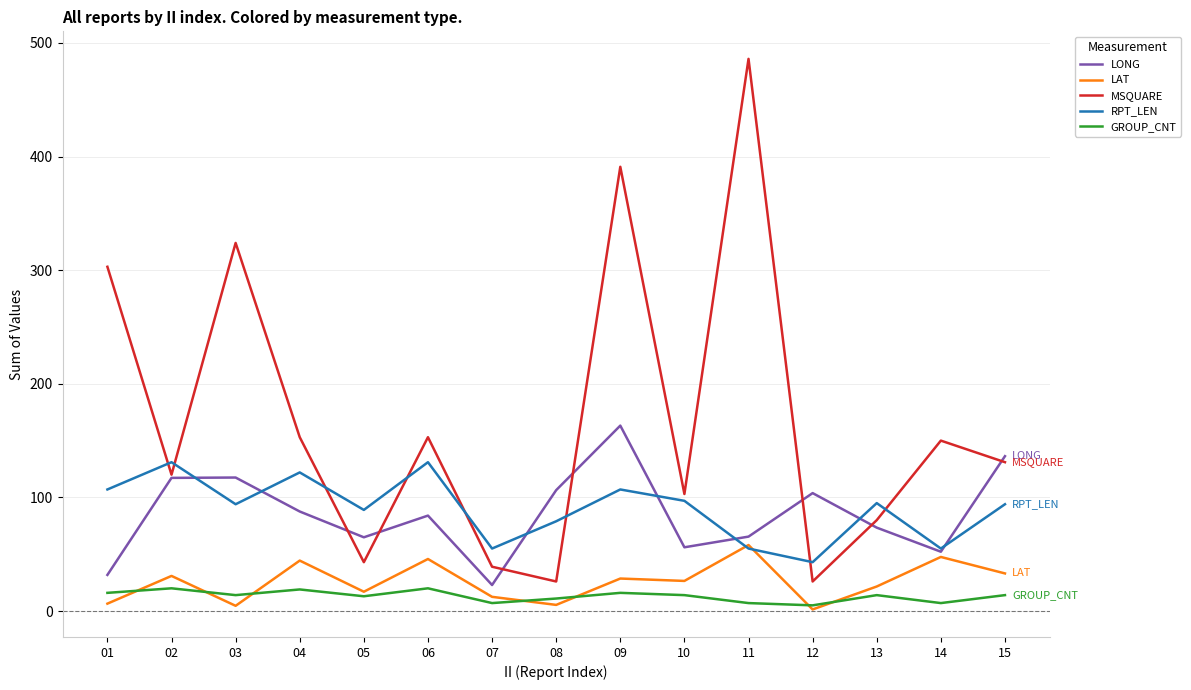

What is the difference between the second highest and second lowest values in the MSQUARE series?

365.0